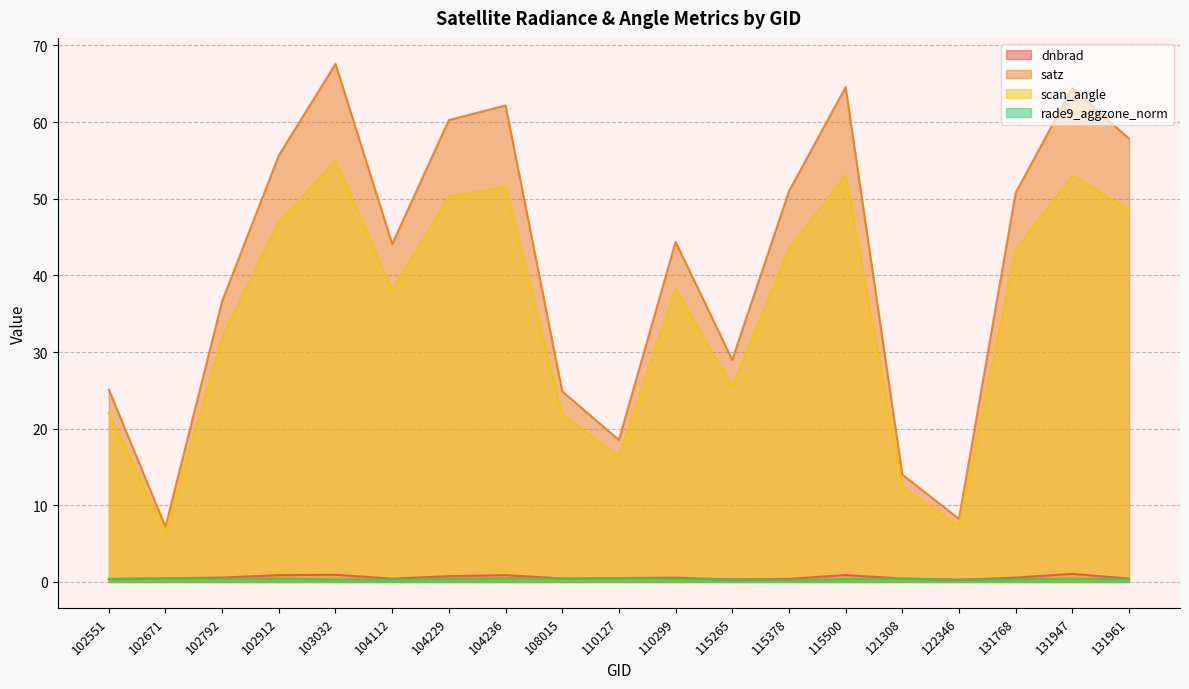

At which label does scan_angle reach its minimum?

102671